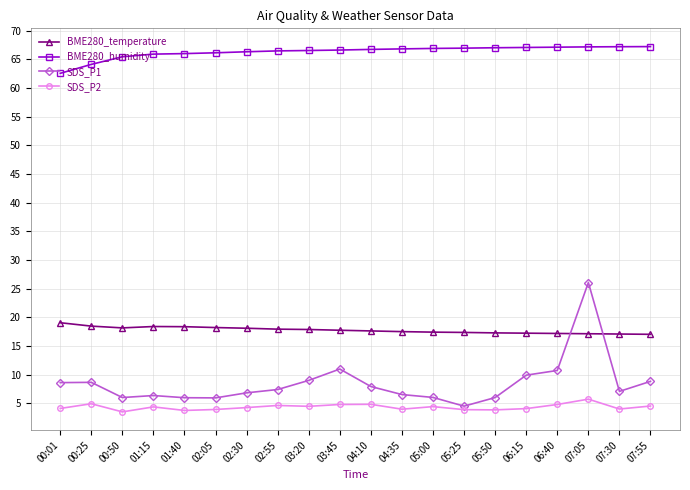

The value of SDS_P1 at 05:00 is 6.0. True or false?

True